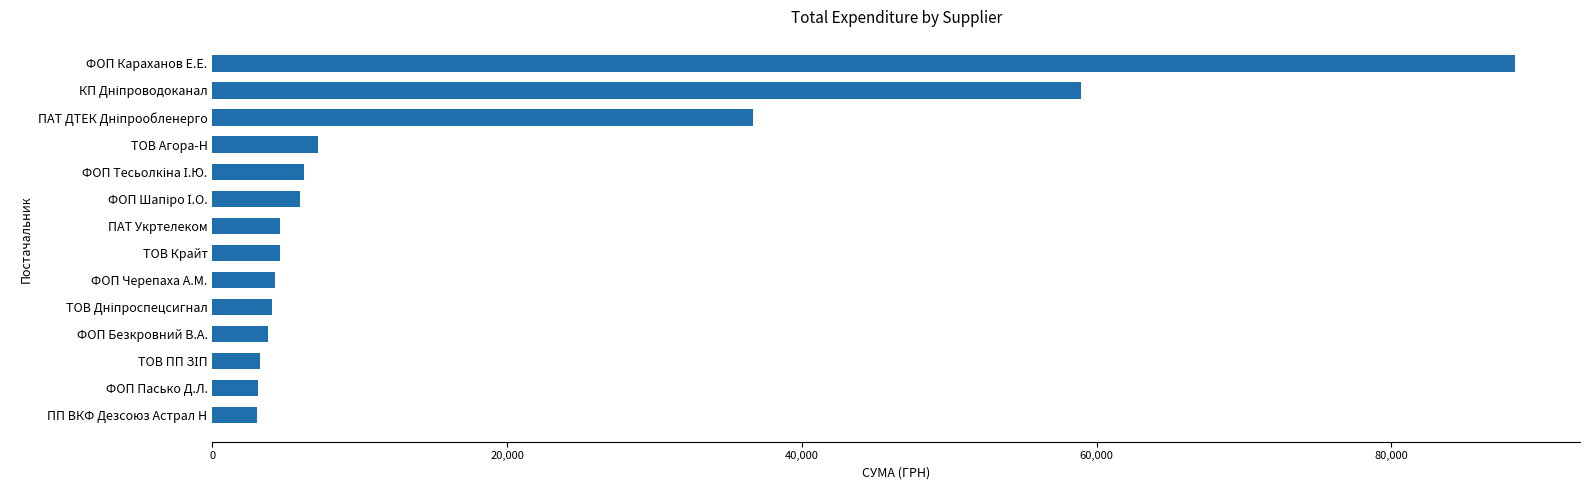

What is the smallest value displayed?

2992.5